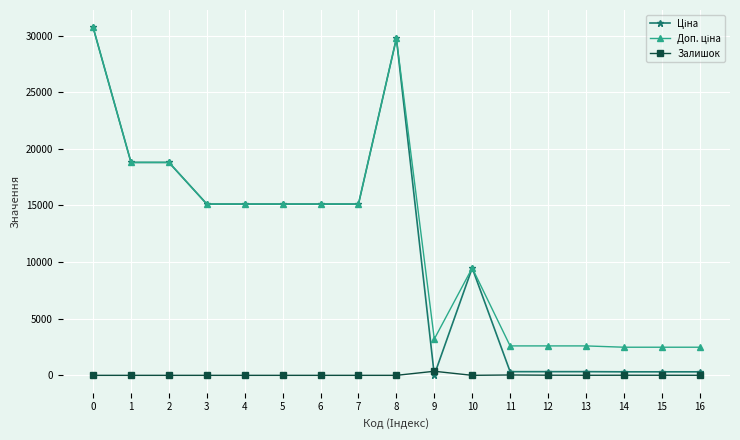

What is the total value across all series at 8?

59494.5